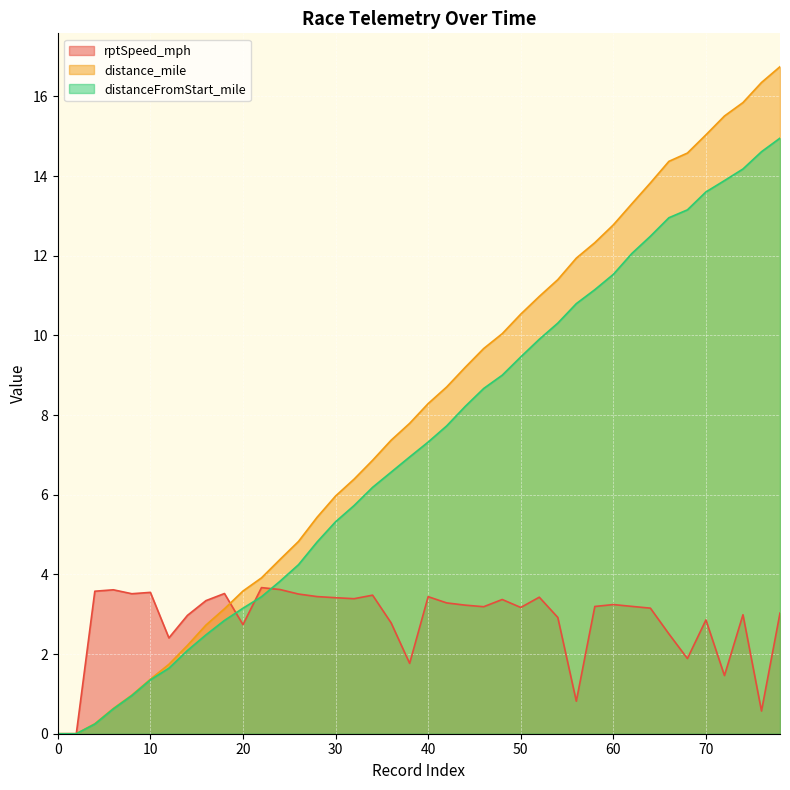

What is the total value across all series at 50?

23.2